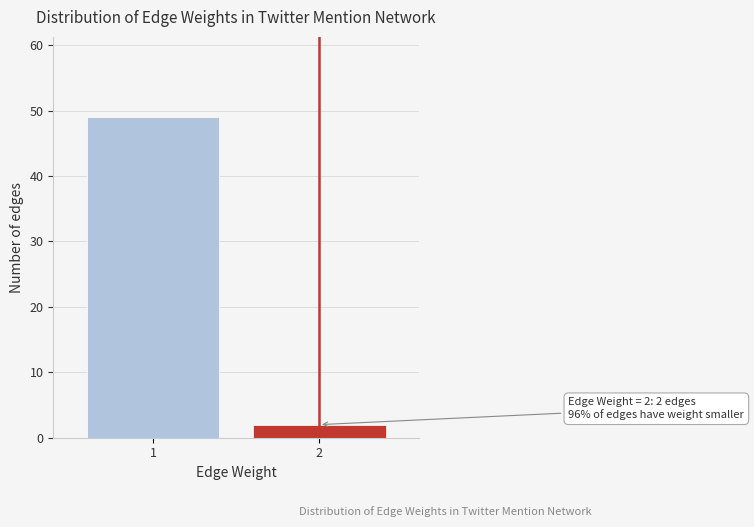

Reading right to left, transcribe all the data shown in this chart.

2	49